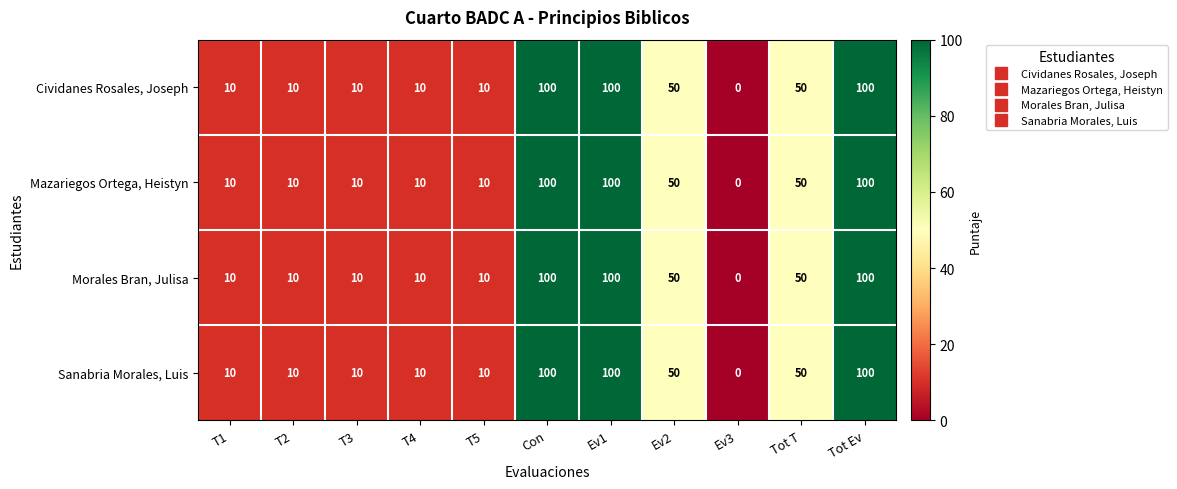

The Sanabria Morales, Luis series shows 10 at T2. True or false?

True